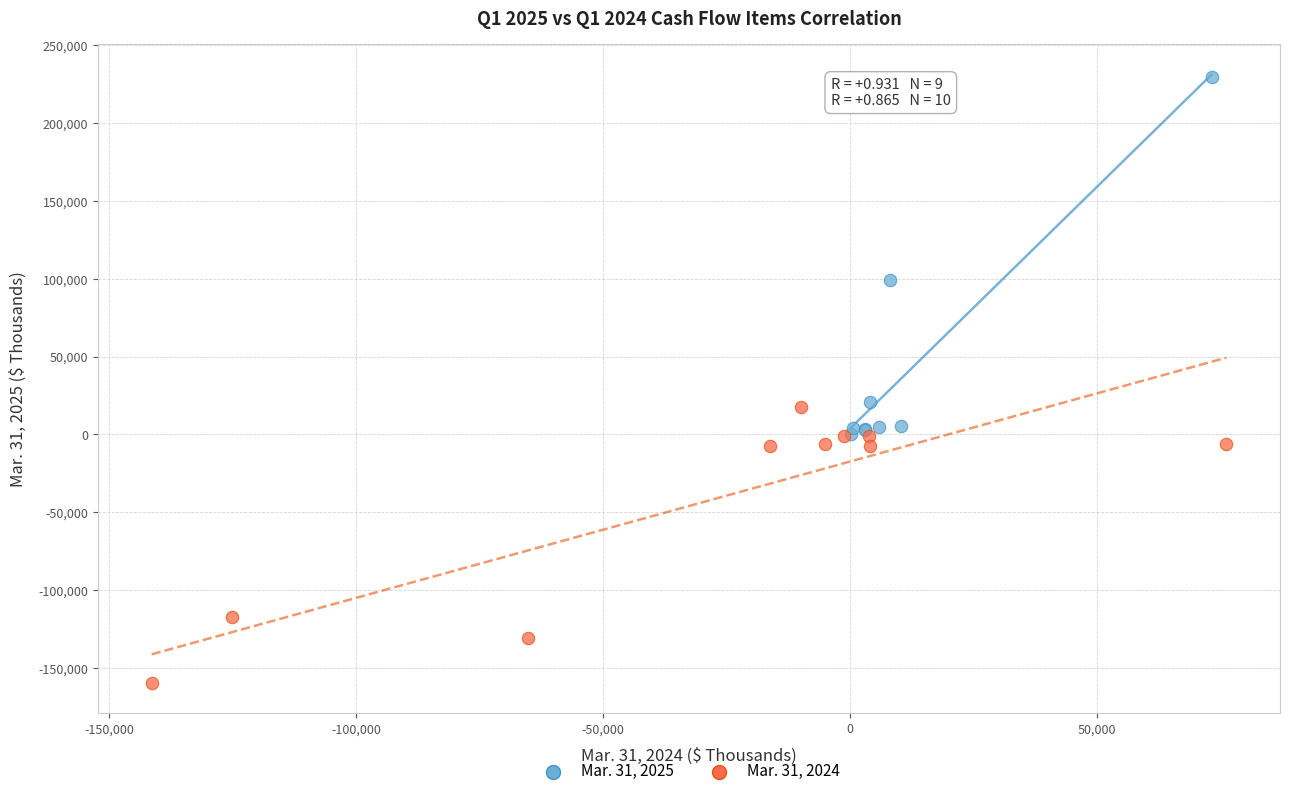

Which series reaches the minimum Y coordinate?

Mar. 31, 2024